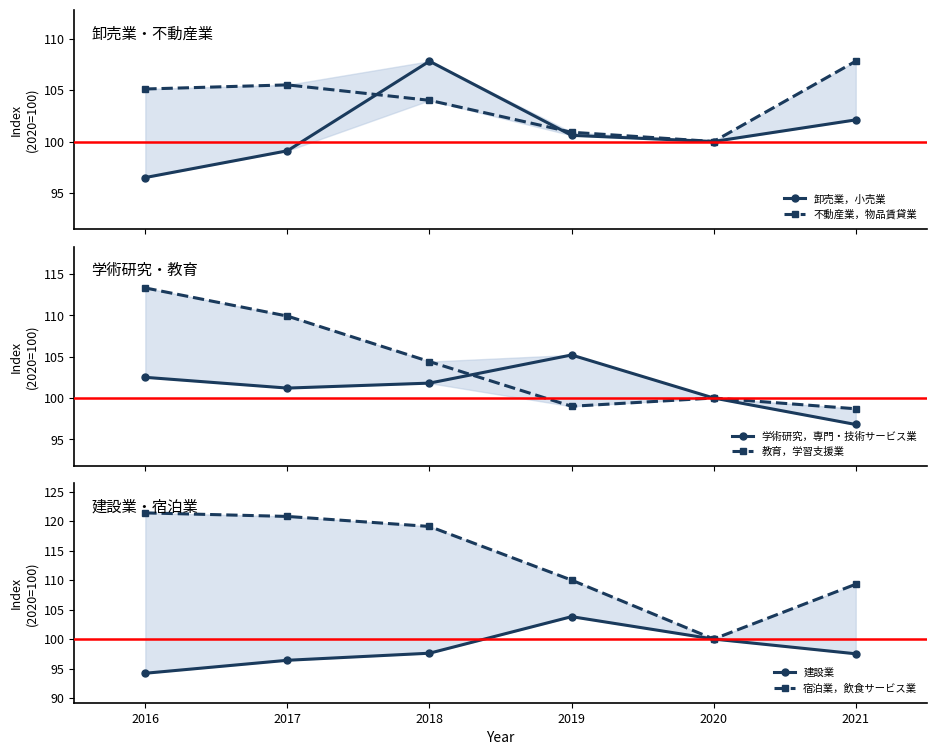

At which category does 教育，学習支援業 reach its first local peak?

2020